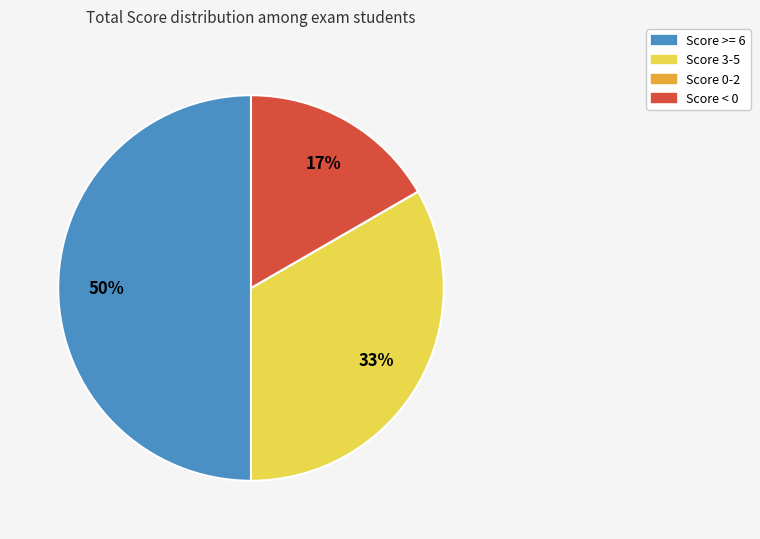

To the nearest percent, what is the difference between the largest and smallest slice percentages?

50%